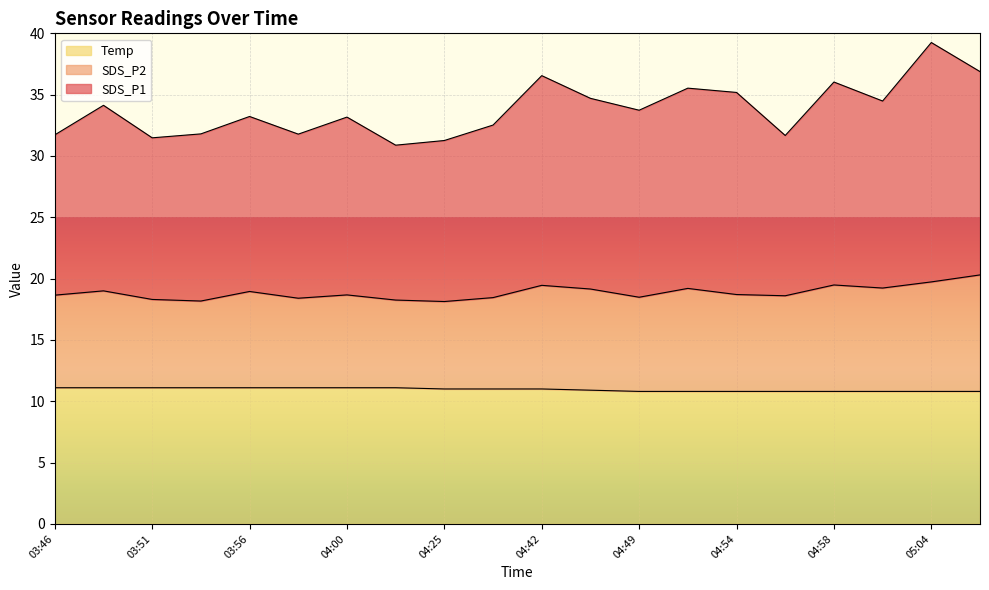

Where is Temp nearest to the value 10?

04:49